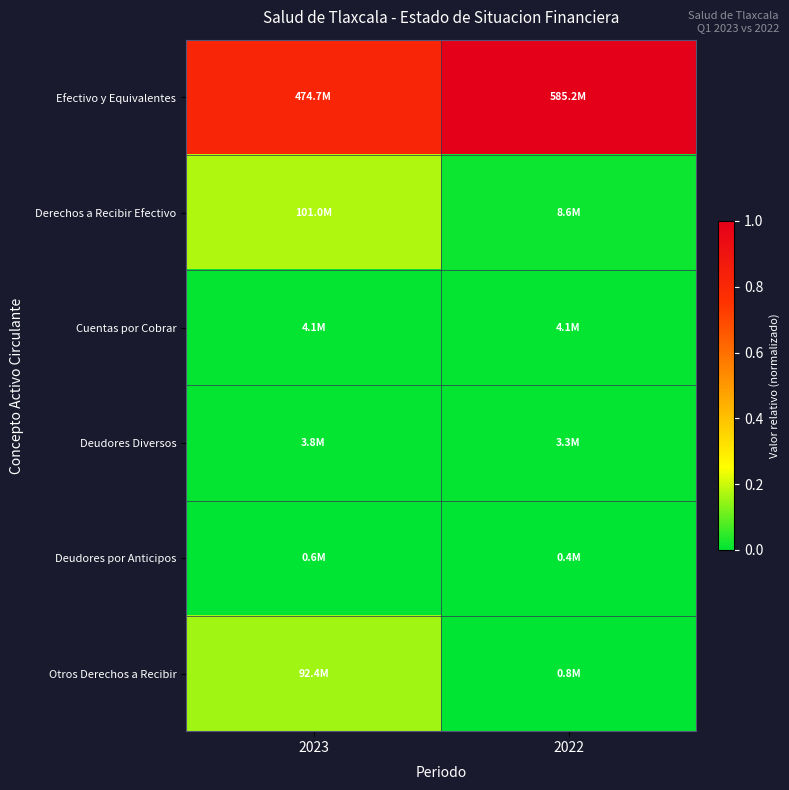

List the series in order of their peak value, lowest first.

Deudores por Anticipos, Deudores Diversos, Cuentas por Cobrar, Otros Derechos a Recibir, Derechos a Recibir Efectivo, Efectivo y Equivalentes